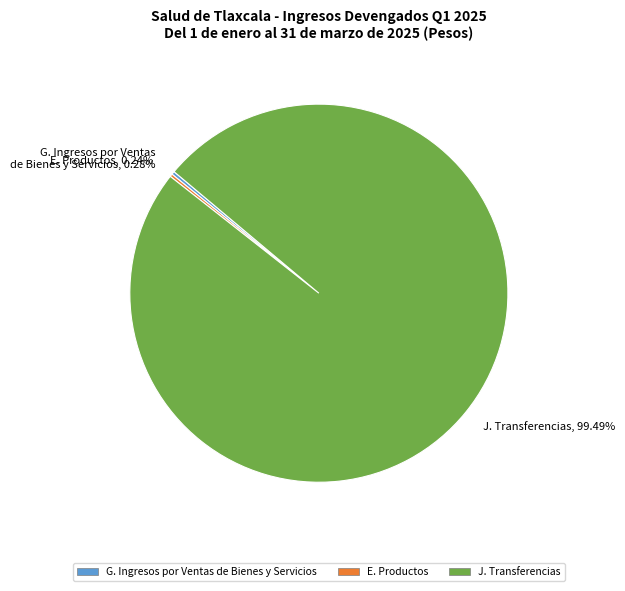

Which slice is the largest?

J. Transferencias